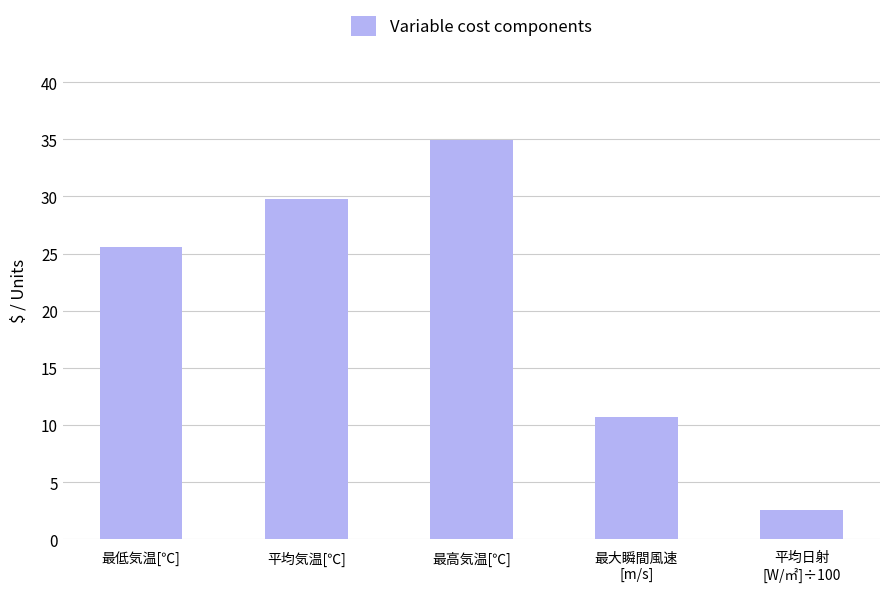

How many series are shown in this chart?

1